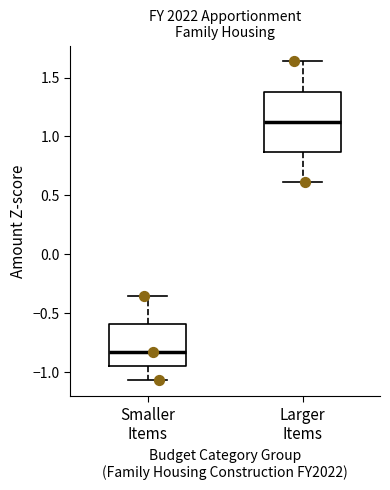

Comparing the boxes themselves (not the whiskers), which one is the tallest?

Larger Items